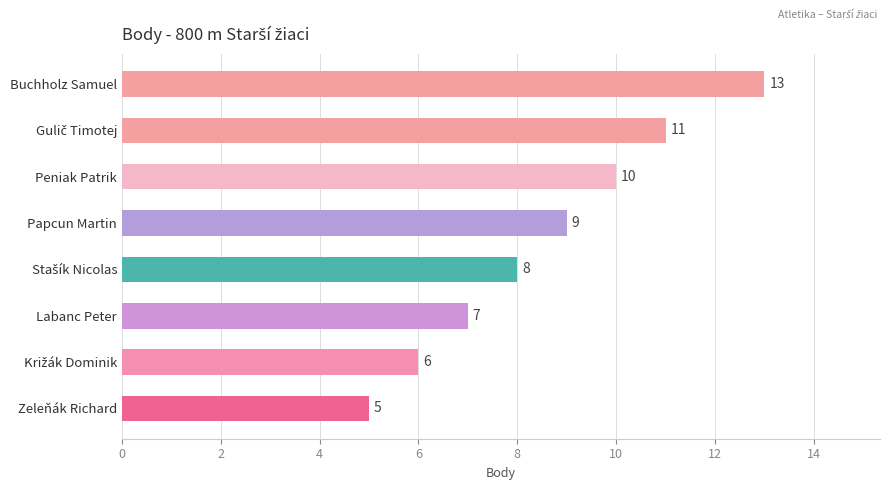

What is the value of the 6th bar from the top?

7